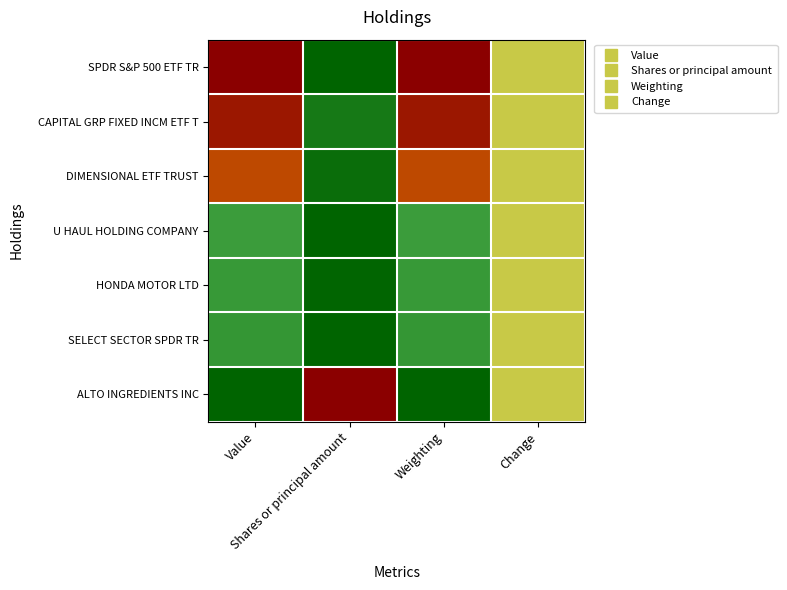

At which category does the chart reach its peak across all series?

Value